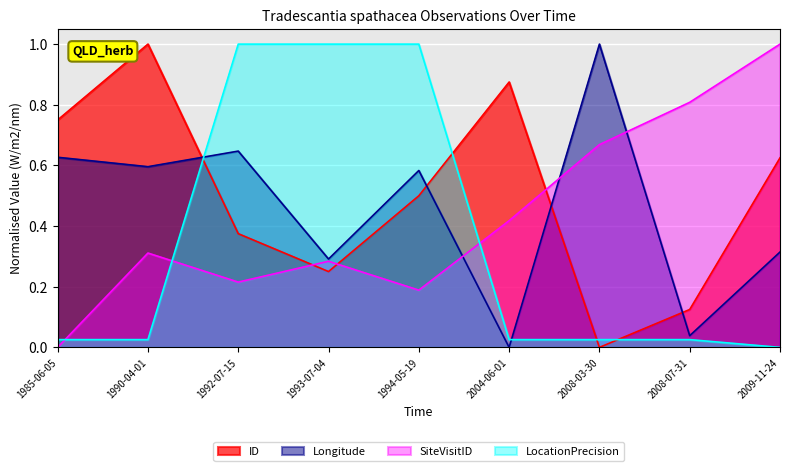

The value of SiteVisitID_norm at 1990-04-01 is 0.3. True or false?

True